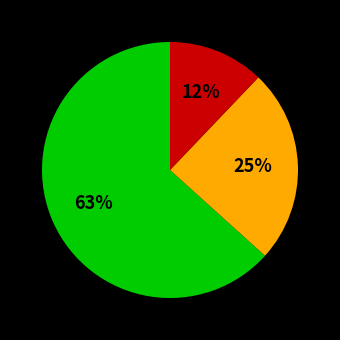

Count the number of slices in the pie.

3